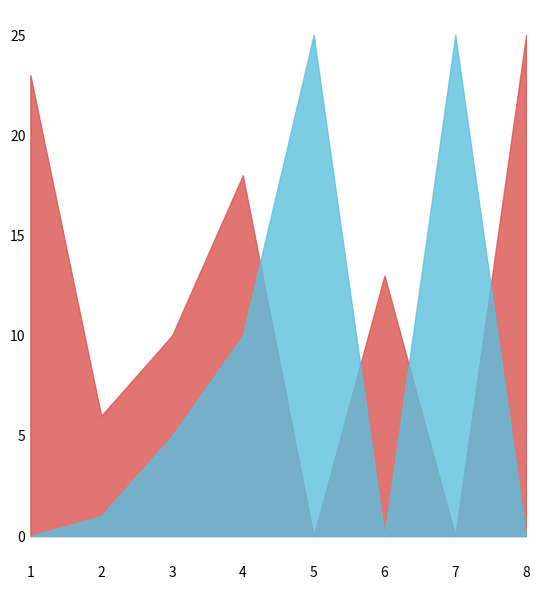

The value of Score 1 at 2 is 10. True or false?

False